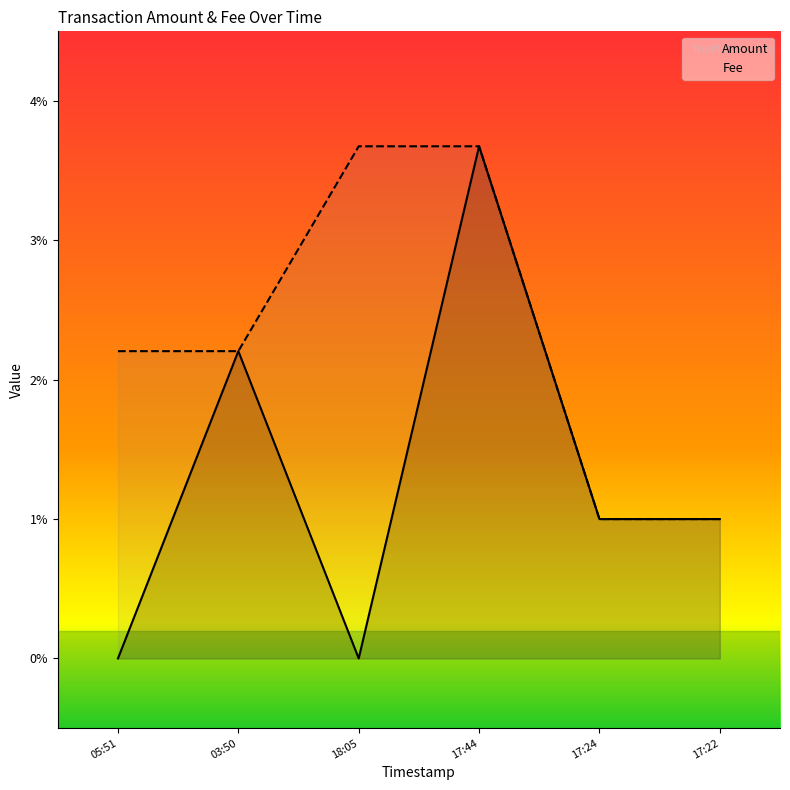

In Amount, how many points are higher than both neighbors (excluding endpoints)?

2